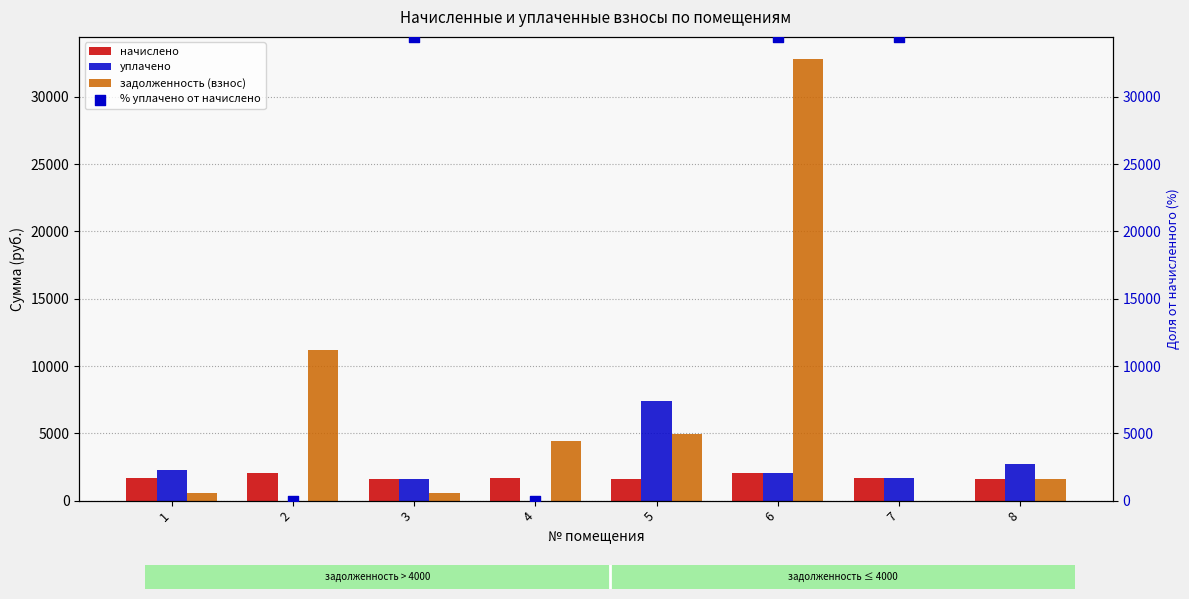

Which series contains the lowest Y value?

уплачено